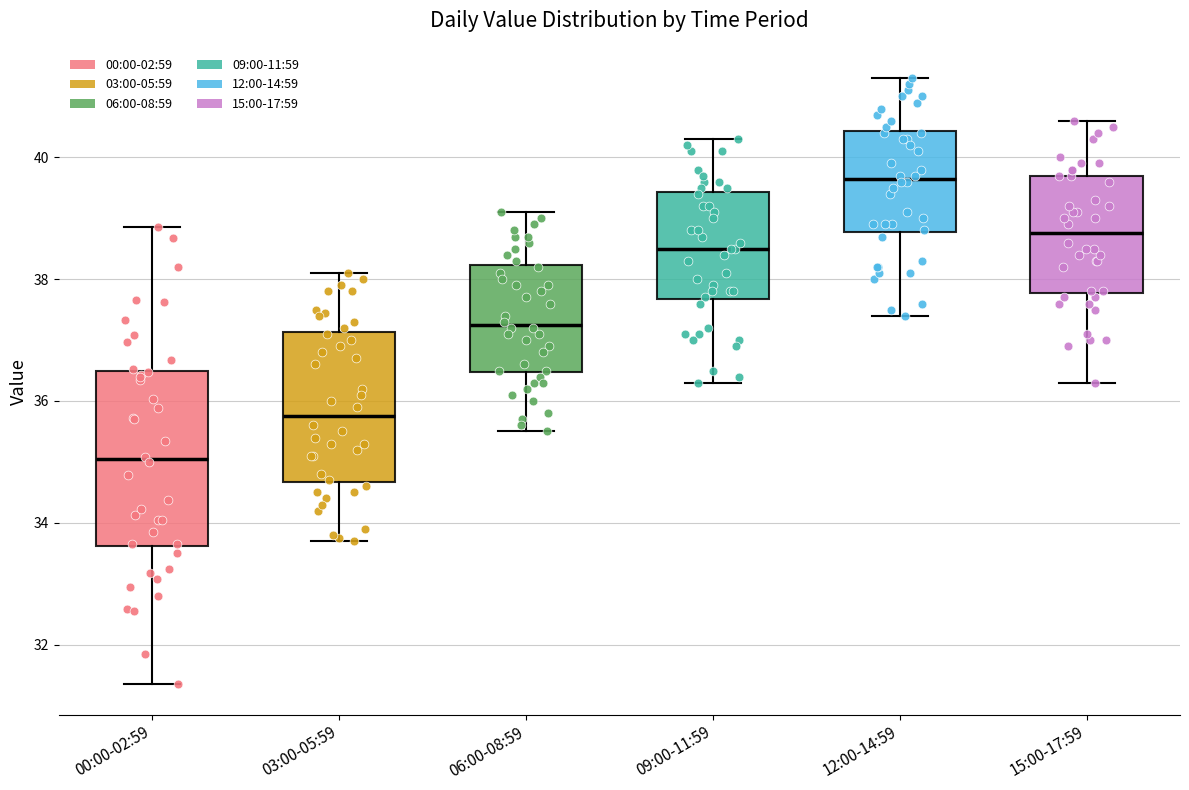

Reading left to right, read every box against the y-axis: the position of its median line, the range the box covers, and the ends of its whiskers. The values are not printed on the chart, so give them approximately, as read against the axis.

00:00-02:59: median 35.0, box 33.6 to 36.4, whiskers 31.4 to 38.8
03:00-05:59: median 35.8, box 34.6 to 37.2, whiskers 33.8 to 38.2
06:00-08:59: median 37.2, box 36.4 to 38.2, whiskers 35.6 to 39.2
09:00-11:59: median 38.6, box 37.6 to 39.4, whiskers 36.4 to 40.4
12:00-14:59: median 39.6, box 38.8 to 40.4, whiskers 37.4 to 41.4
15:00-17:59: median 38.8, box 37.8 to 39.8, whiskers 36.4 to 40.6